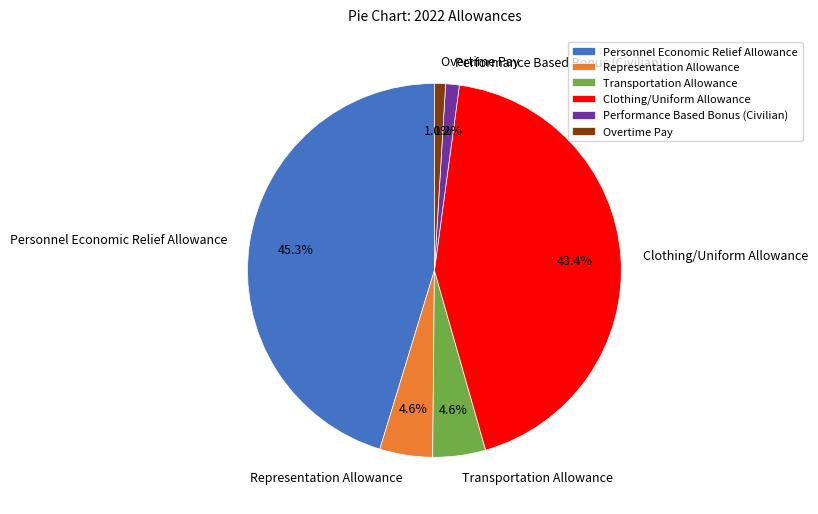

To the nearest percent, what portion does Overtime Pay represent?

1%